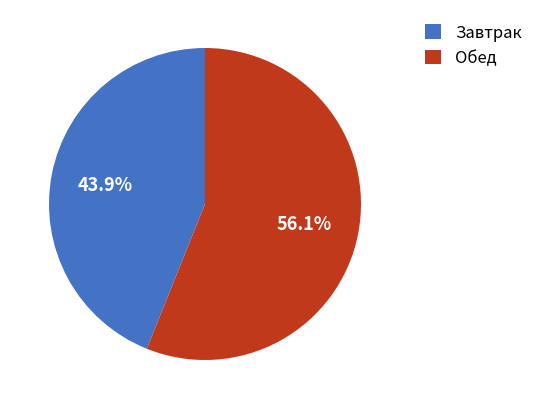

Does Обед account for over 50% of the chart?

Yes